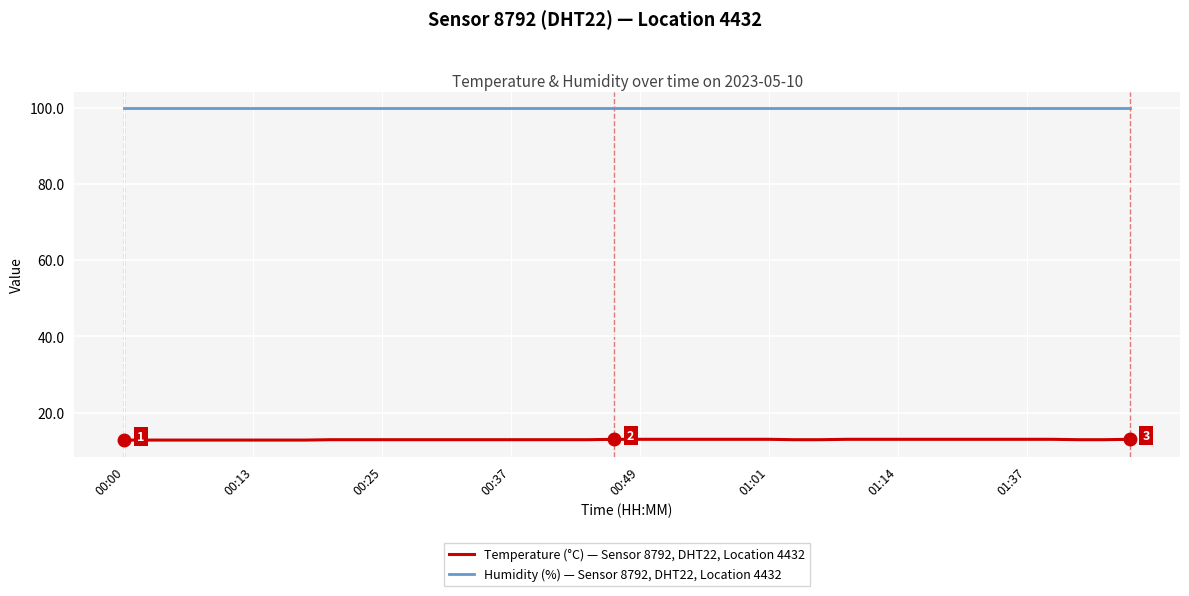

True or false: Temperature (°C) — Sensor 8792, DHT22, Location 4432 and Humidity (%) — Sensor 8792, DHT22, Location 4432 cross at least once.

False